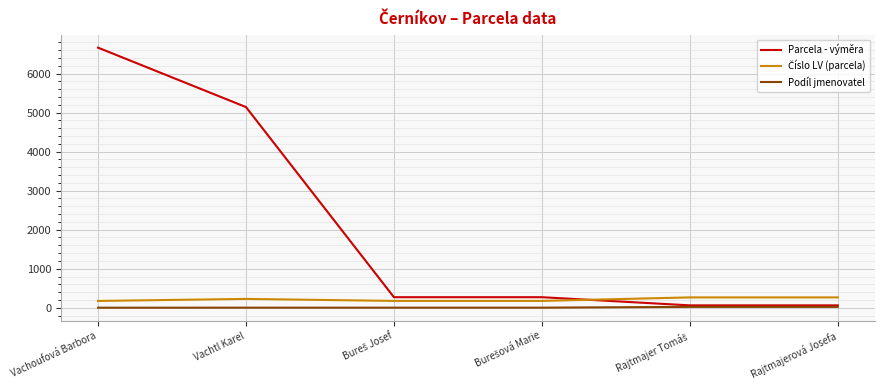

Which series has the widest spread of values?

Parcela - výměra